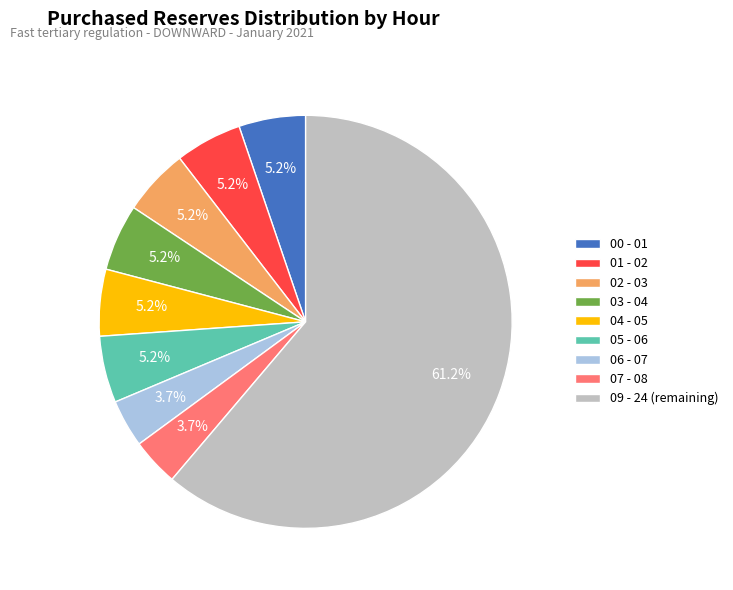

What is the ratio of the value at 01 - 02 to the value at 02 - 03?

1.0